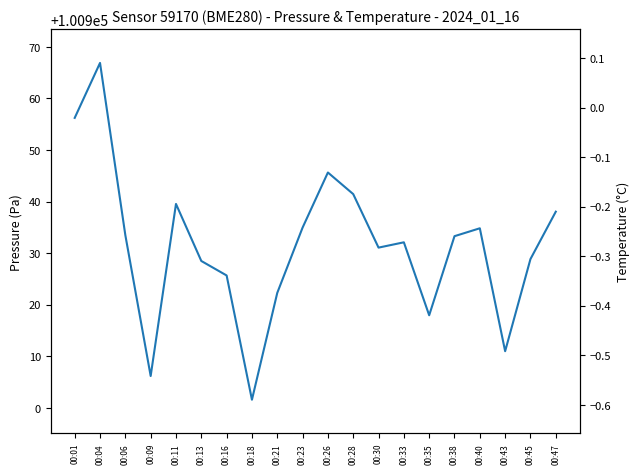

Does the chart display data point markers on the line(s)?

No